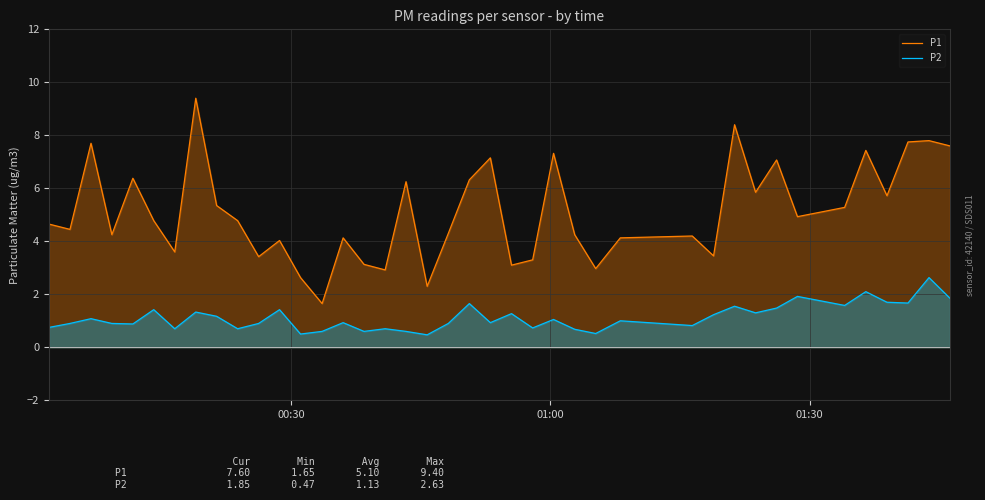

Which series has the largest total across all categories?

P1